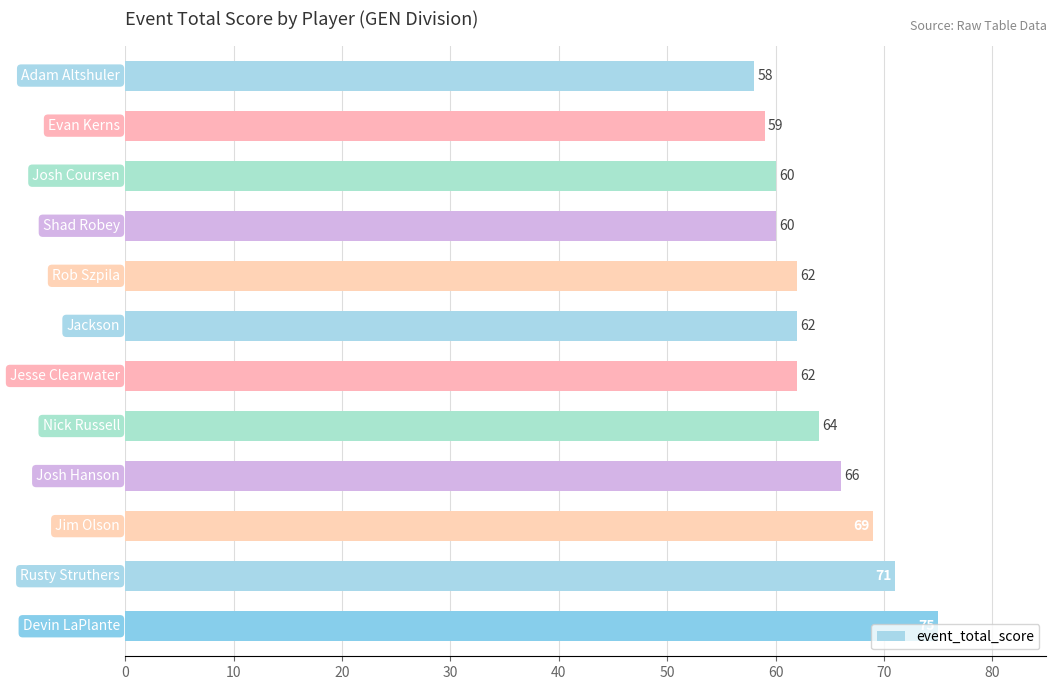

What is the value of the 2nd bar from the top?

59